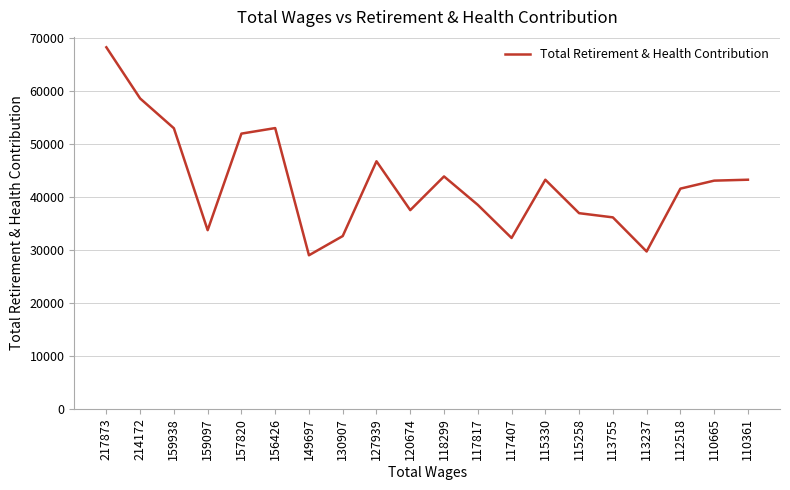

What is the approximate value at 156426, to the nearest 10?

53020